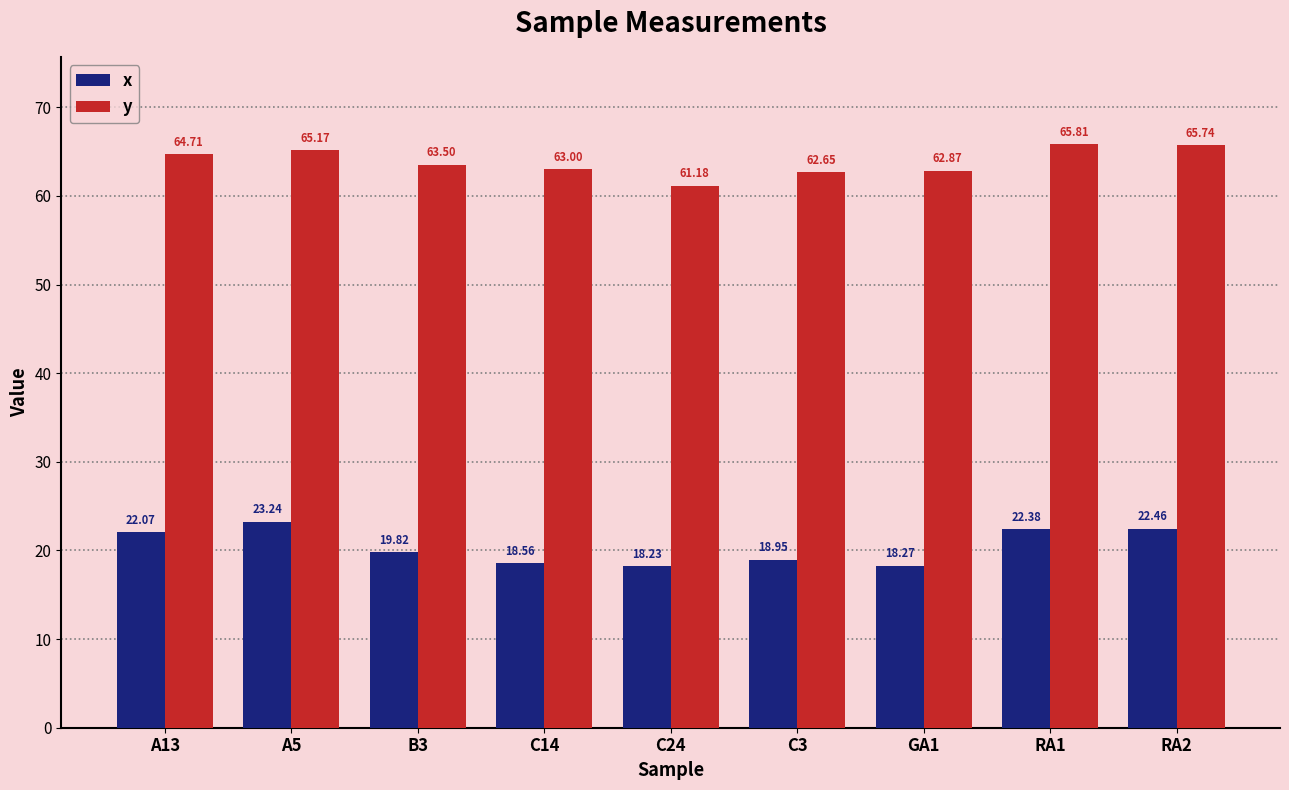

Is it true that x equals 18.2 at C24?

True